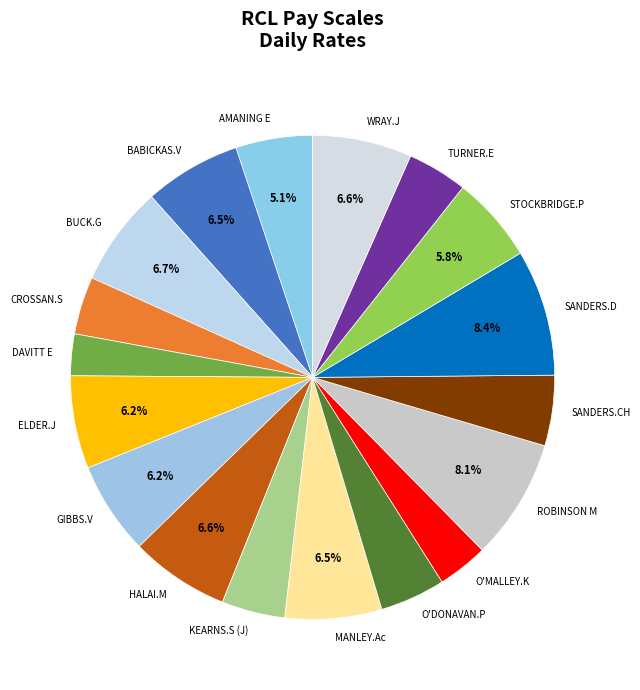

Which category has the smallest portion of the pie?

DAVITT E